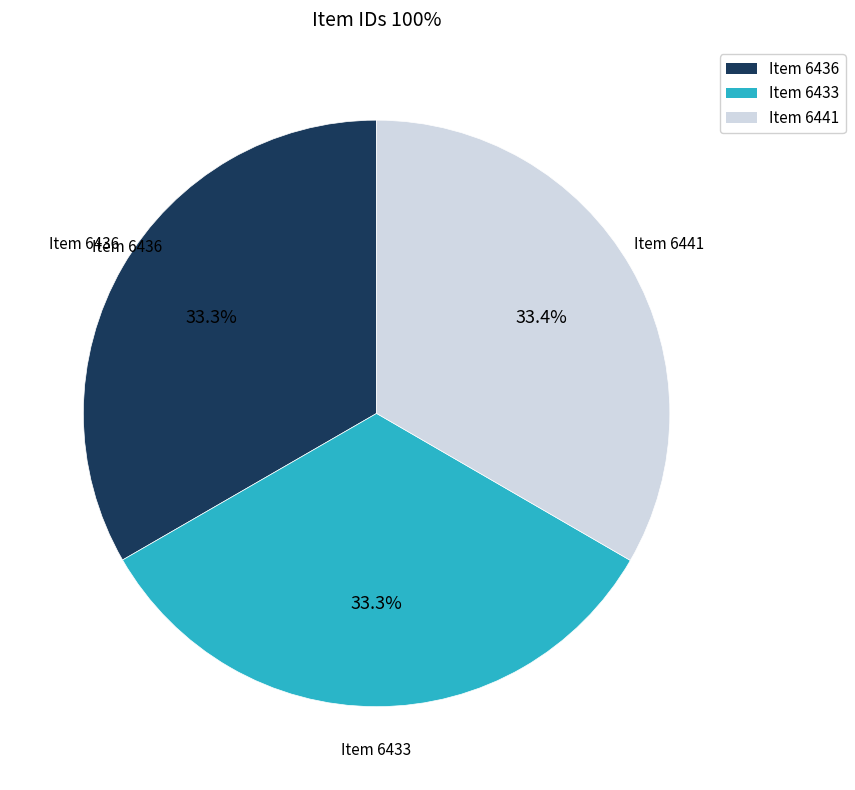

Is Item 6433 the majority of the pie?

No